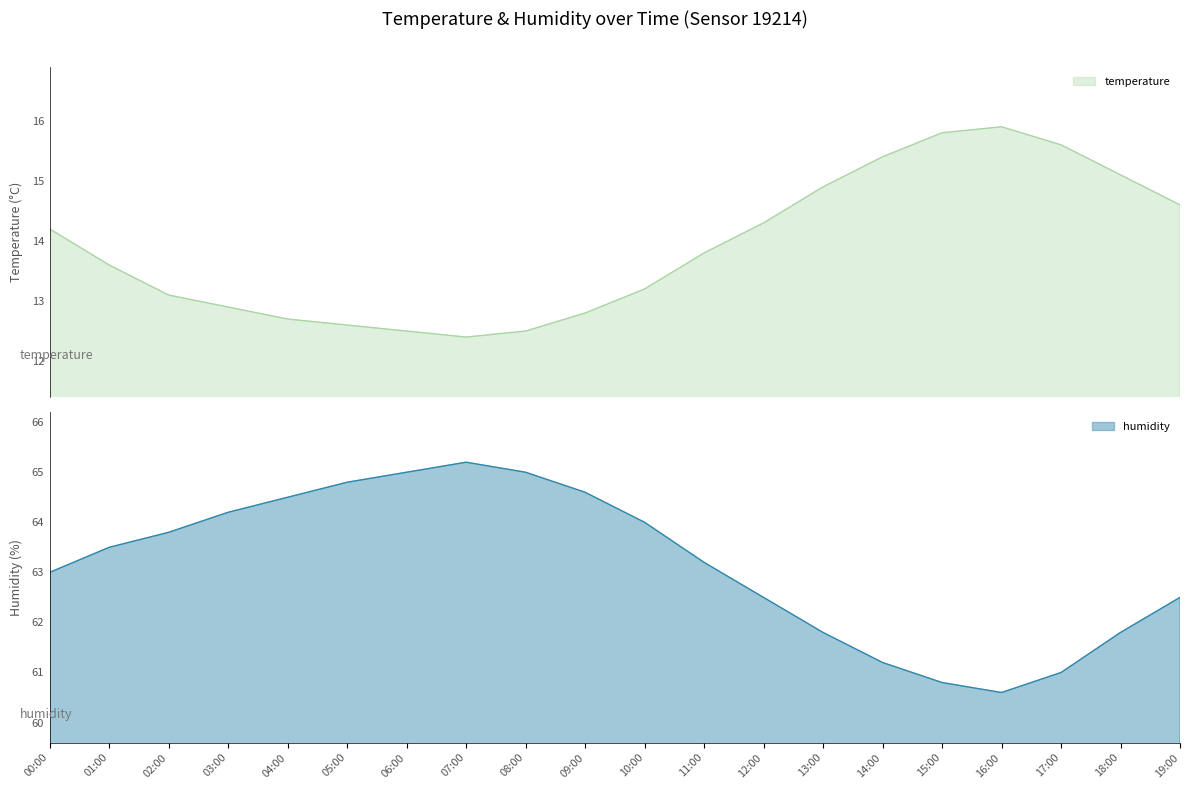

In humidity, how many points are higher than both neighbors (excluding endpoints)?

1